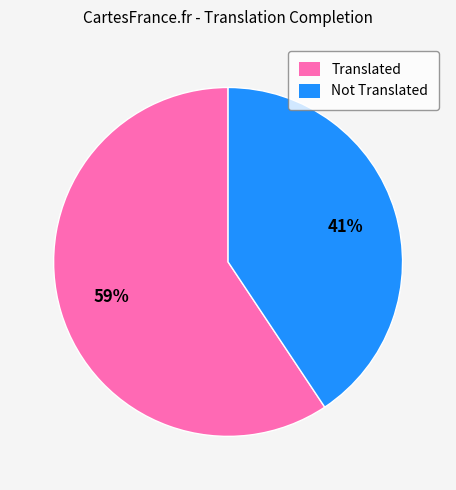

To the nearest percent, what is the average slice percentage?

50%